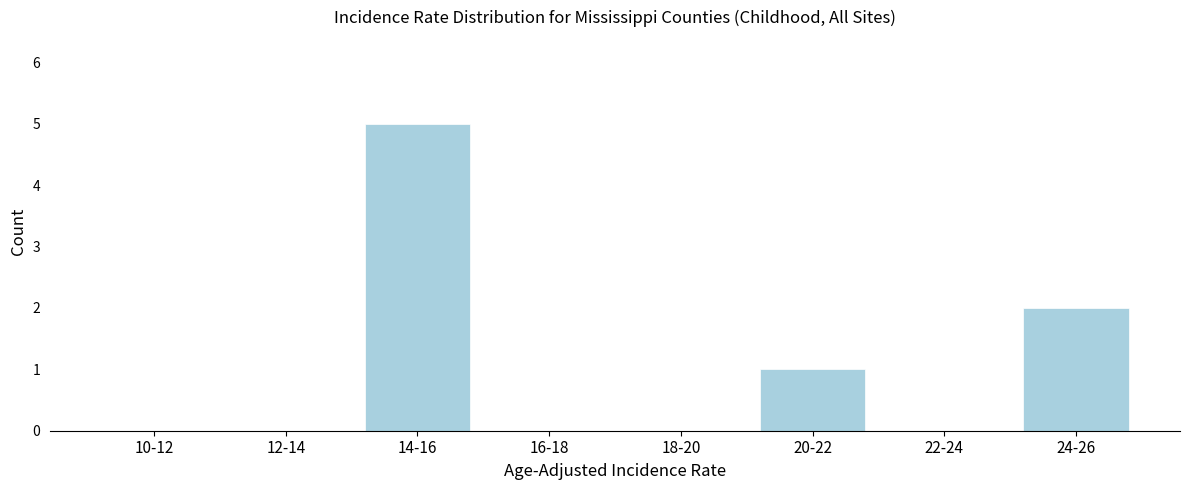

Reading left to right, what are all the values shown in this chart?

10-12=0	12-14=0	14-16=5	16-18=0	18-20=0	20-22=1	22-24=0	24-26=2